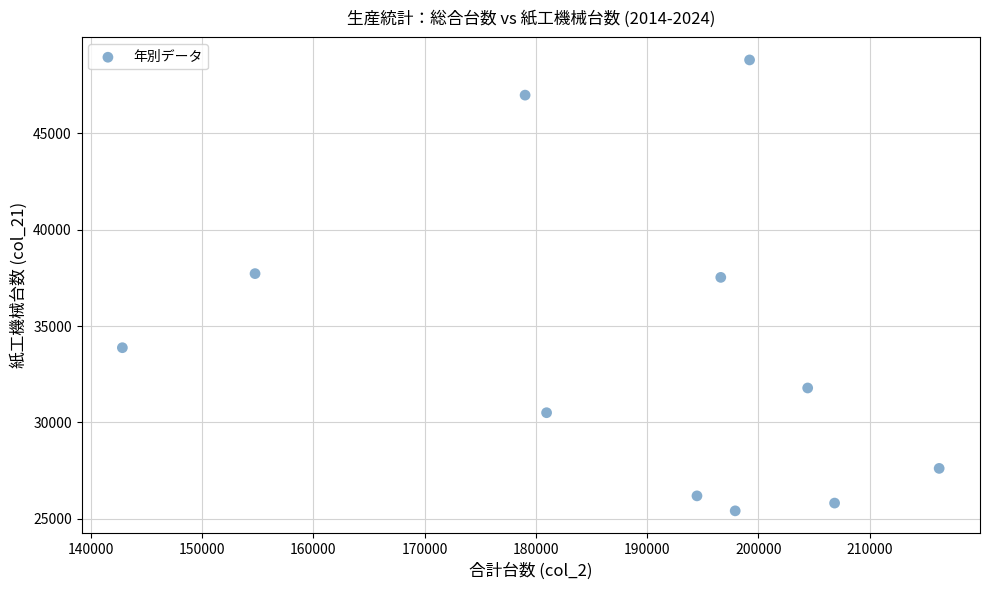

What is the average X value?

188482